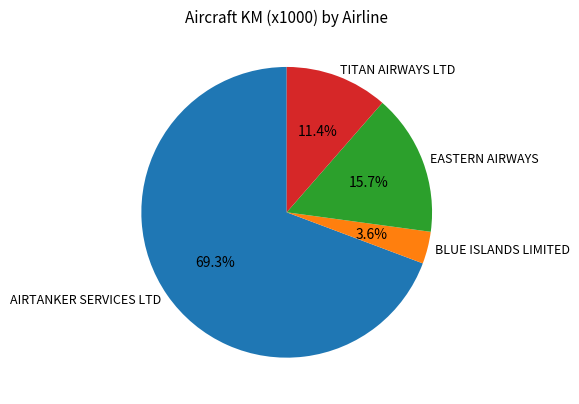

Which category has the smallest portion of the pie?

BLUE ISLANDS LIMITED